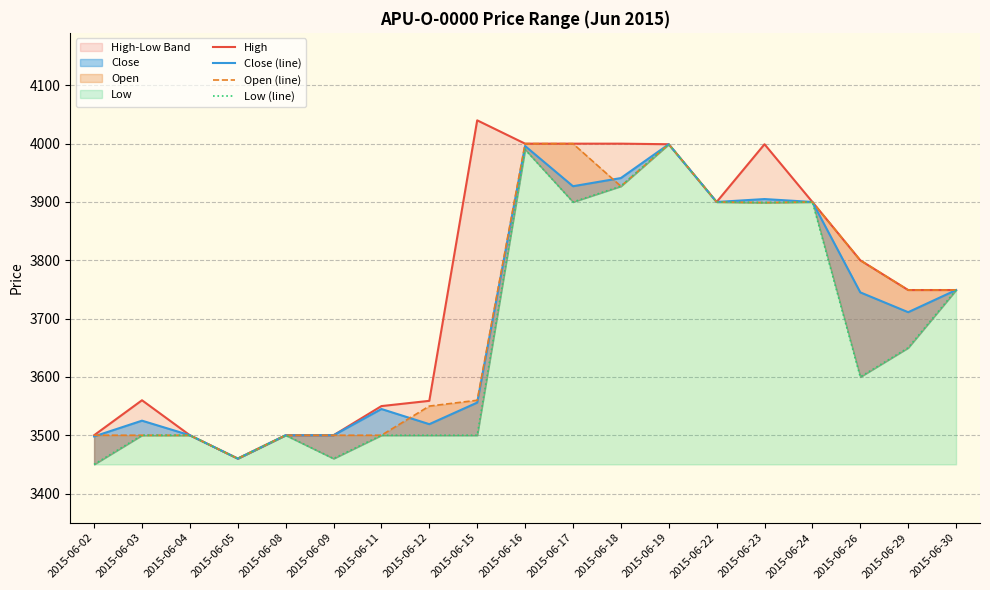

True or false: Close (line) and Low (line) intersect in this chart.

False